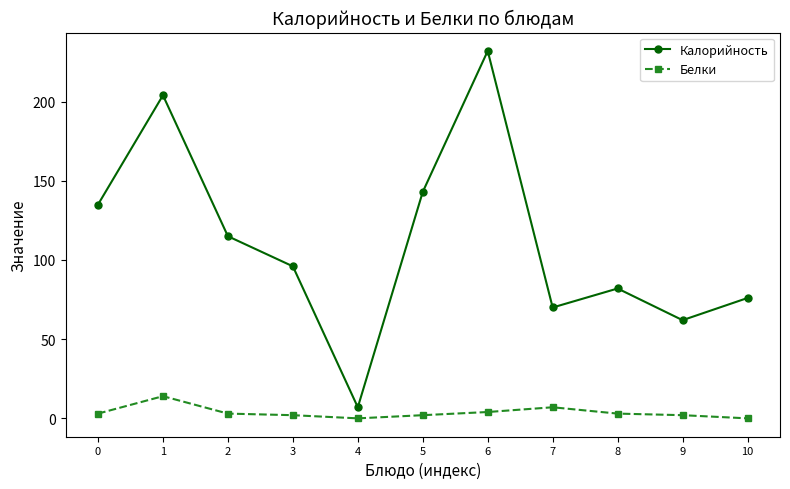

What is the total value across all series at 7?

77